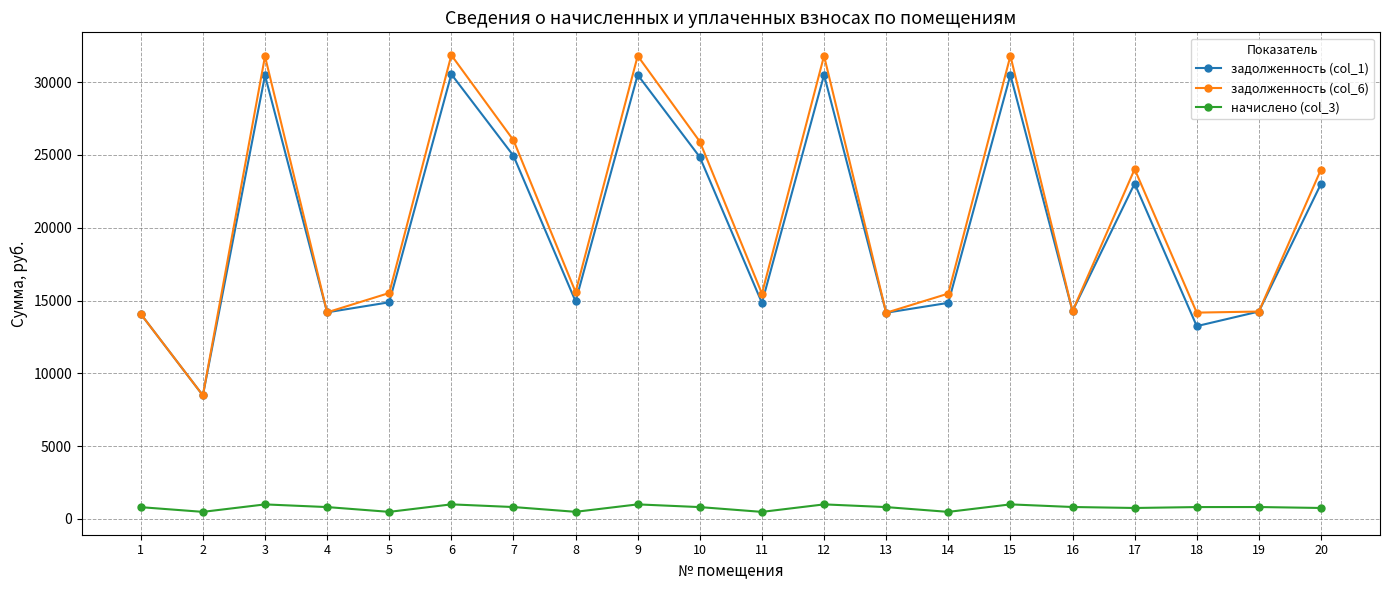

How many interior local peaks does the задолженность (col_1) series have?

6